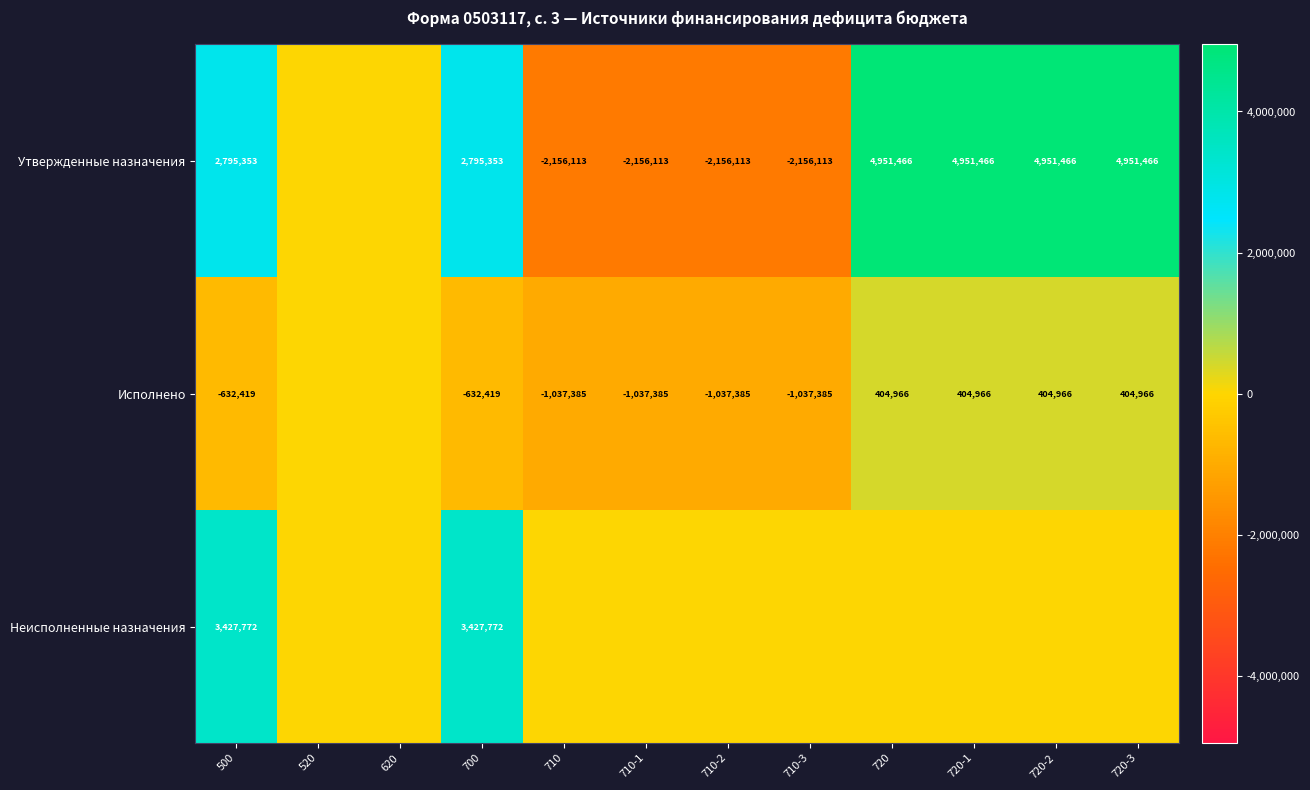

True or false: Утвержденные назначения has a value of -1200685.0 at 710-2.

False